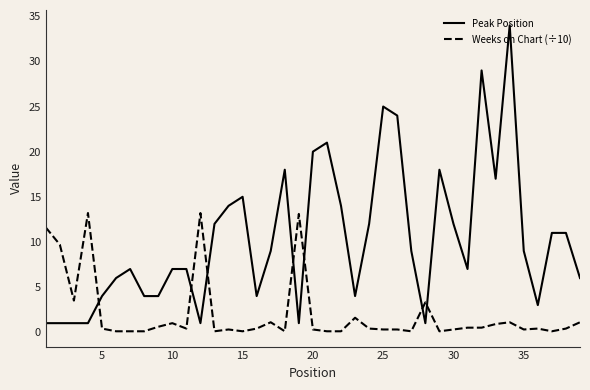

List the series in order of their overall mean, highest first.

Peak Position, Weeks on Chart (÷10)